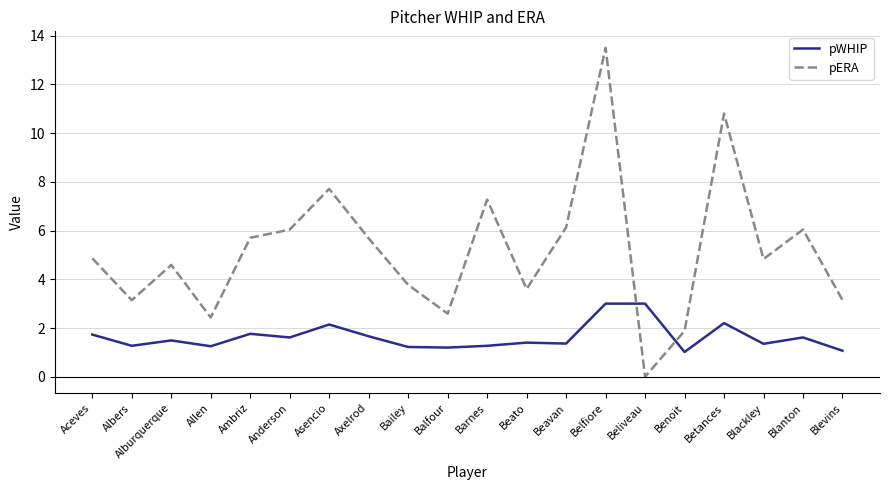

What is the lowest value of the pWHIP series?

1.0